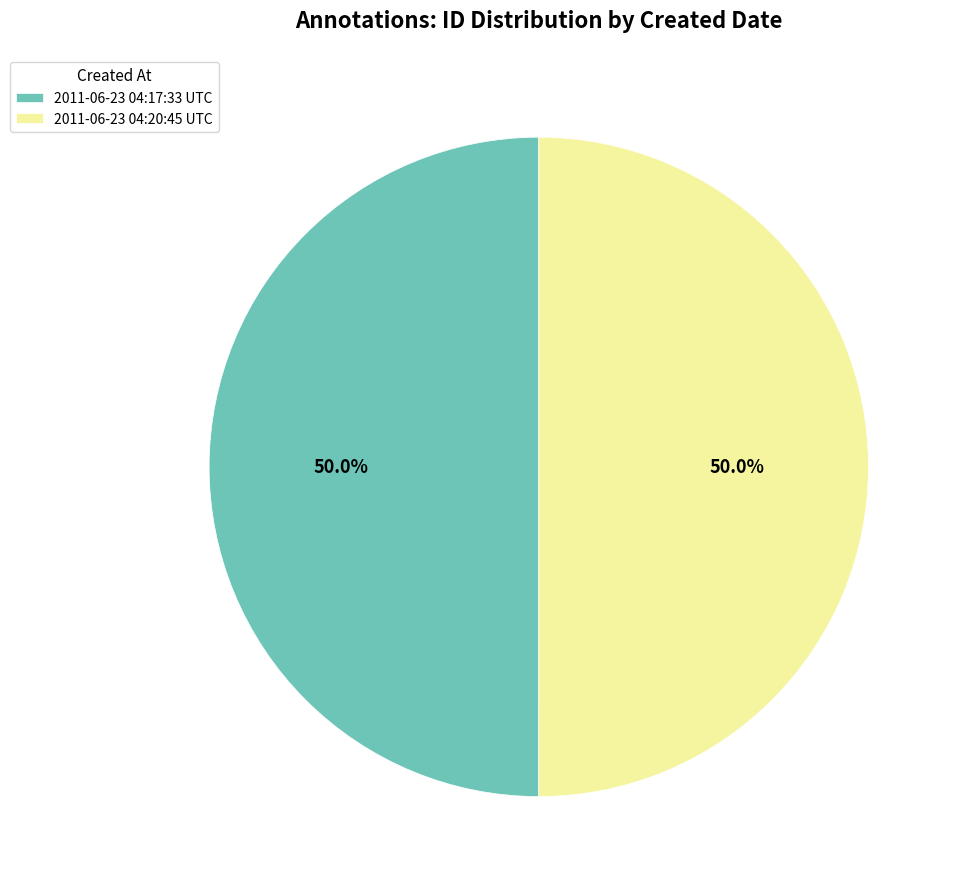

What is the total percentage of 2011-06-23 04:20:45 UTC and 2011-06-23 04:17:33 UTC?

100.0%